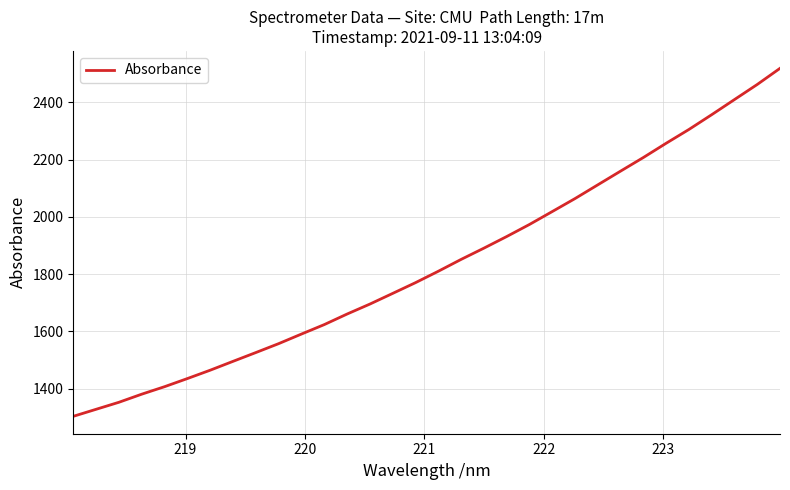

What is the smallest value displayed?

1303.2